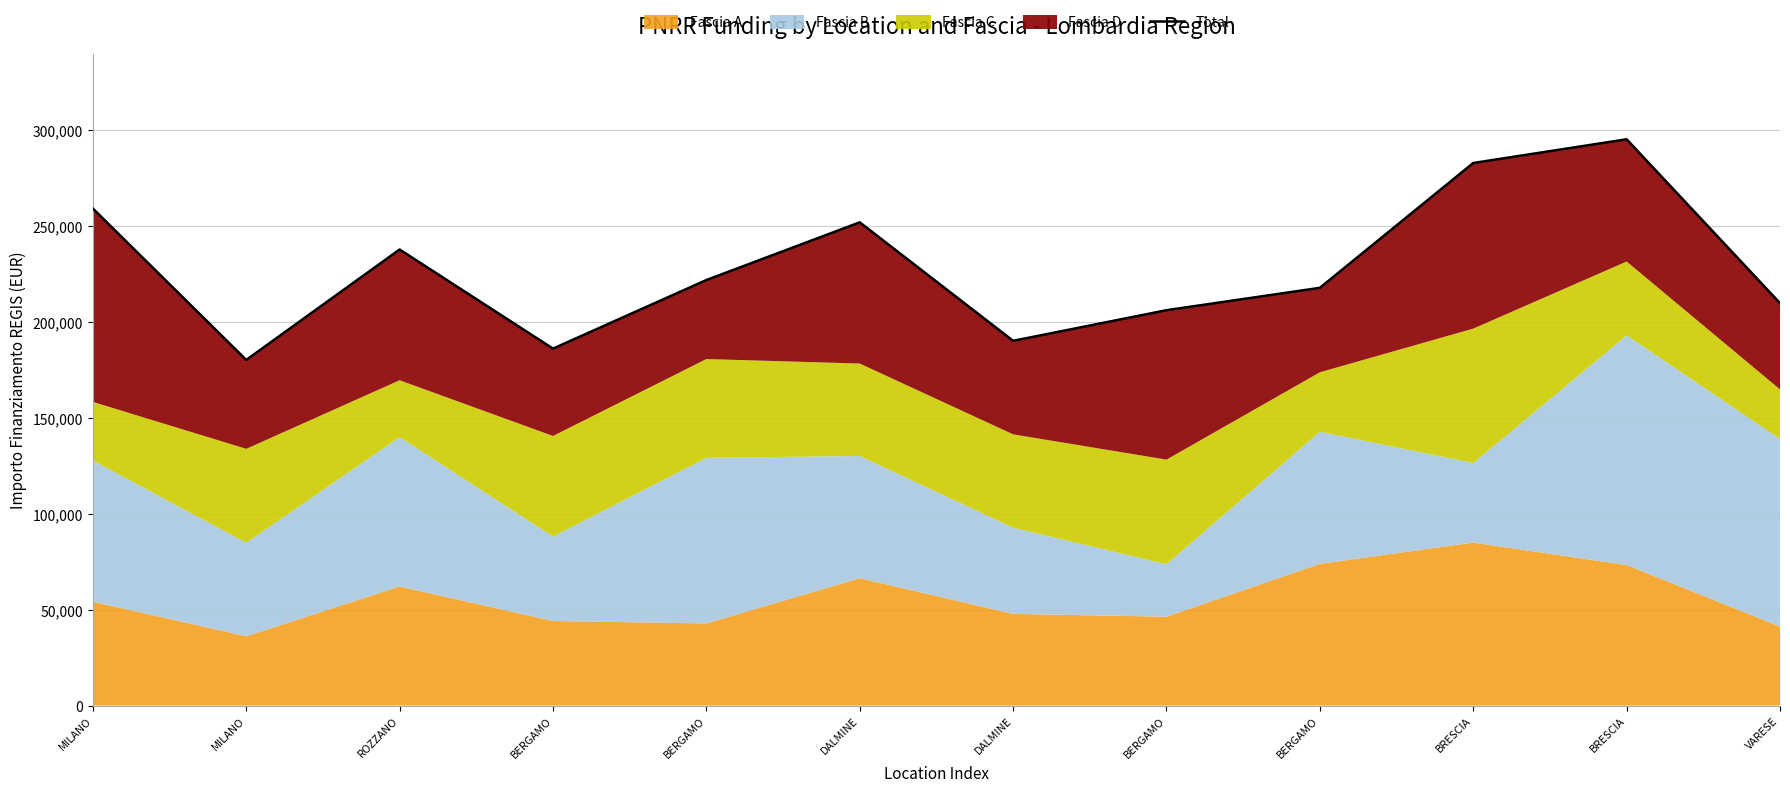

Where is the data nearest to the value 237769?

ROZZANO